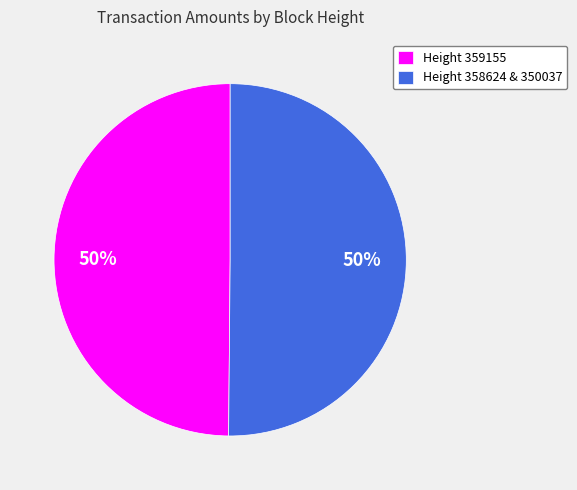

To the nearest percent, what percentage of the pie is Height 358624 & 350037?

50%